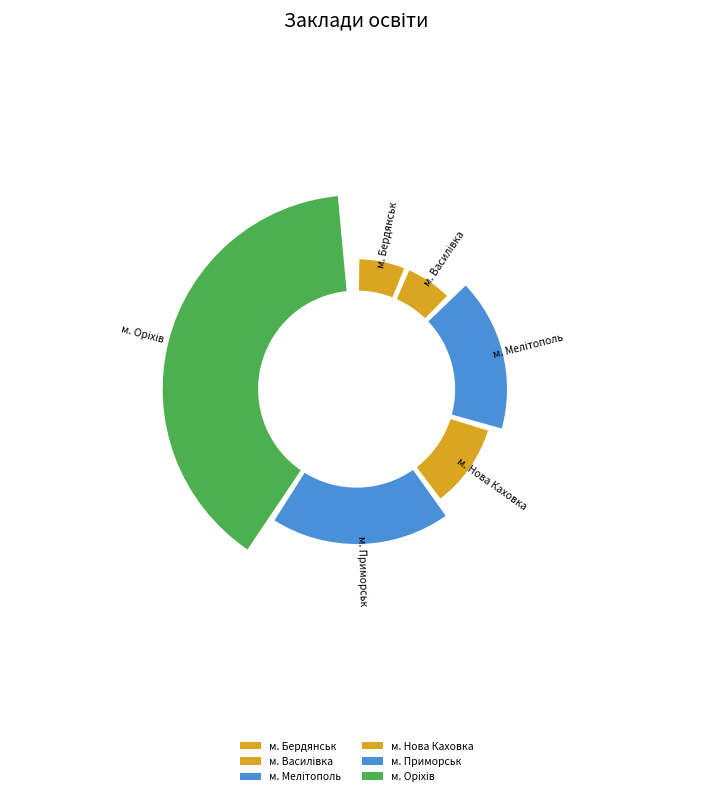

What is the smallest slice in the pie chart?

Василівка (407)